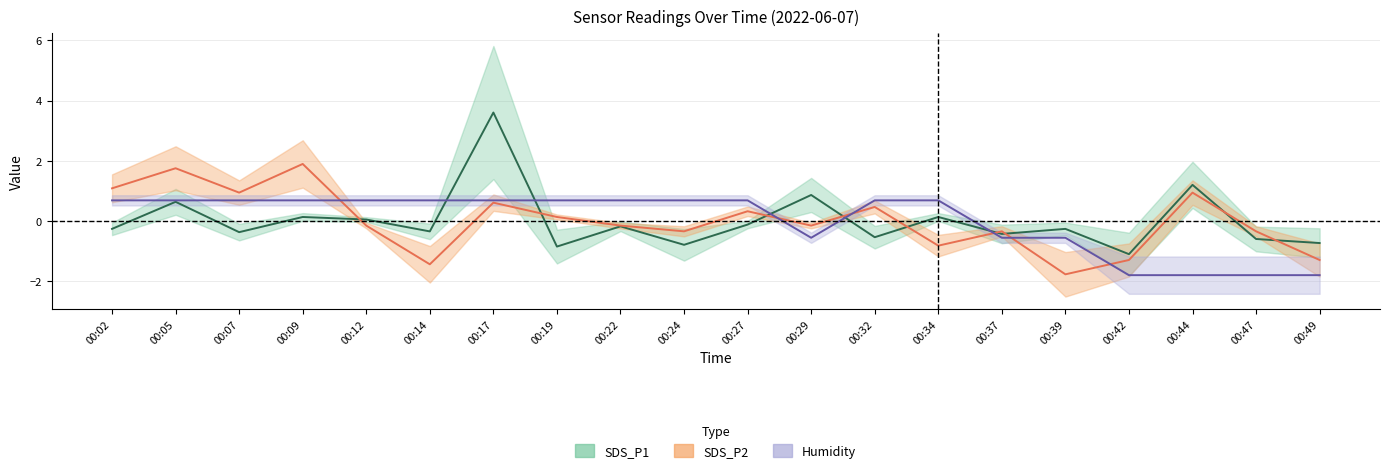

Where does the Humidity series first go above 0?

00:02